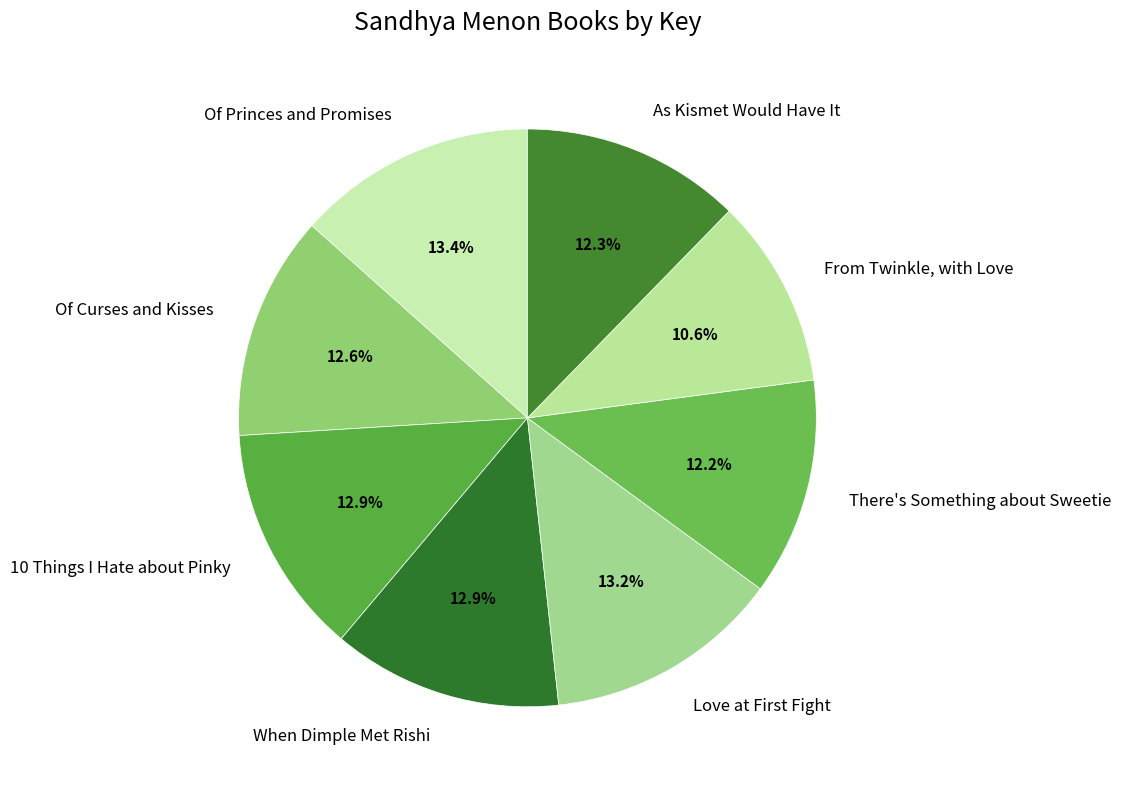

How much of the chart is everything except When Dimple Met Rishi?

87.1%